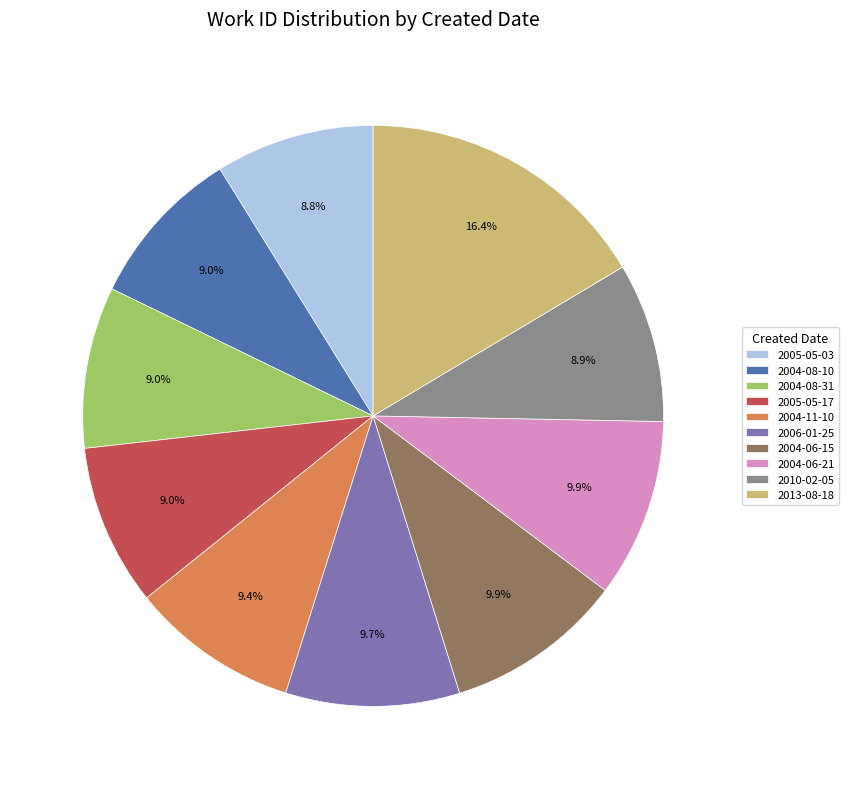

What is the total percentage of 2004-08-31 and 2004-06-15?

18.9%